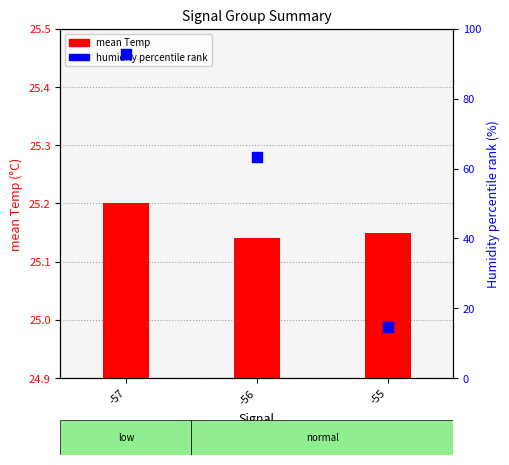

Which series reaches the maximum Y coordinate?

humidity percentile rank